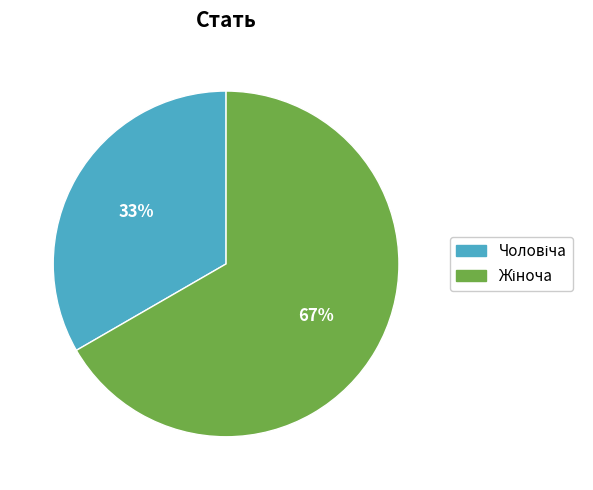

To the nearest percent, what is the average slice percentage?

50%